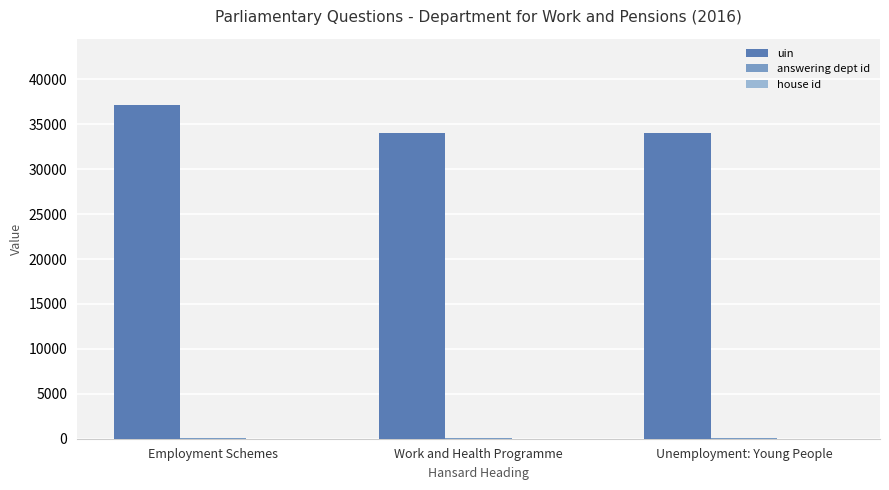

What is the average value of the uin series?

35071